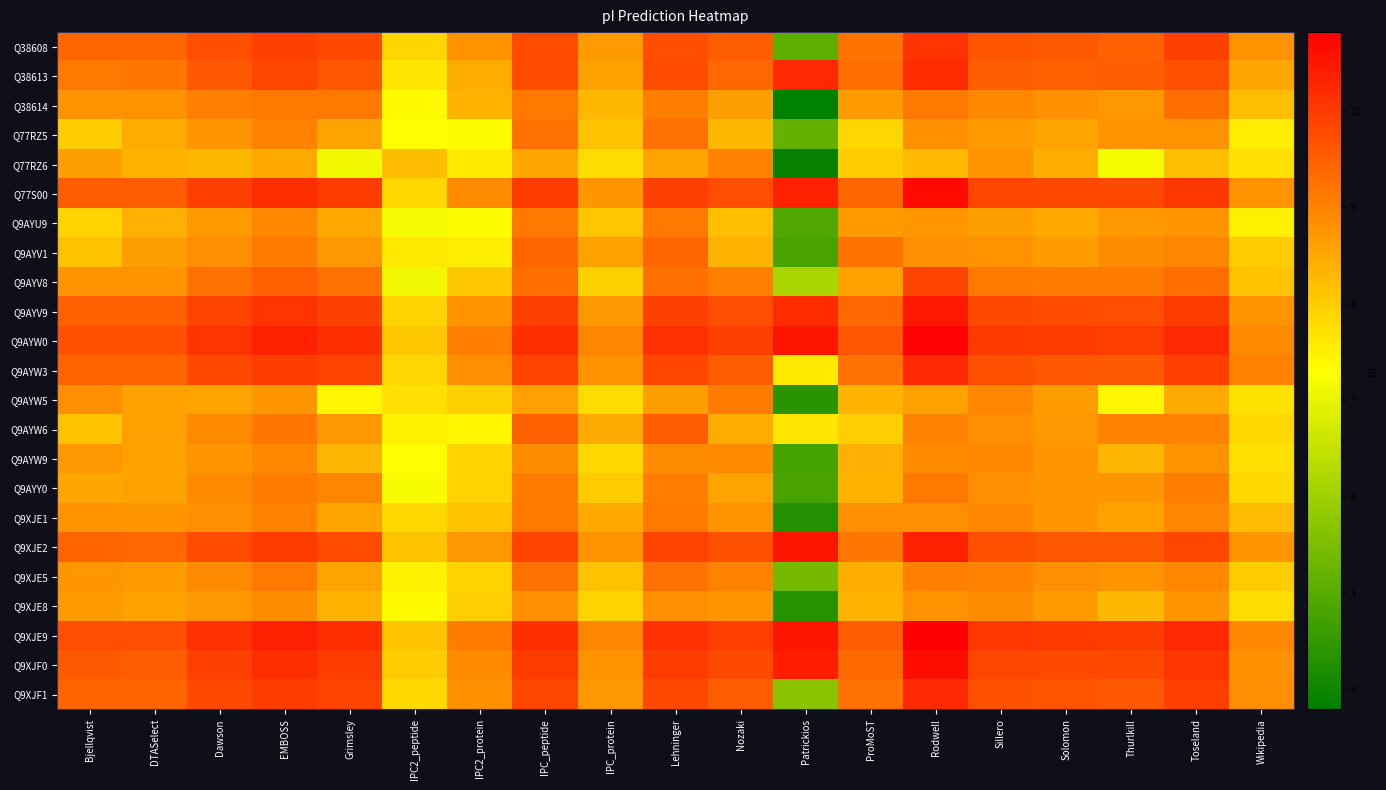

Reading left to right, transcribe all the data shown in this chart.

Q38608: Bjellqvist=9.4	DTASelect=9.4	Dawson=9.7	EMBOSS=9.9	Grimsley=9.8	IPC2_peptide=7.9	IPC2_protein=8.8	IPC_peptide=9.8	IPC_protein=8.7	Lehninger=9.7	Nozaki=9.5	Patrickios=5.1	ProMoST=9.2	Rodwell=10.1	Sillero=9.7	Solomon=9.6	Thurlkill=9.5	Toseland=9.9	Wikipedia=8.8
Q38613: Bjellqvist=9.2	DTASelect=9.2	Dawson=9.6	EMBOSS=9.8	Grimsley=9.6	IPC2_peptide=7.6	IPC2_protein=8.4	IPC_peptide=9.8	IPC_protein=8.6	Lehninger=9.8	Nozaki=9.4	Patrickios=10.2	ProMoST=9.3	Rodwell=10.2	Sillero=9.5	Solomon=9.5	Thurlkill=9.5	Toseland=9.7	Wikipedia=8.5
Q38614: Bjellqvist=8.8	DTASelect=8.8	Dawson=9.0	EMBOSS=9.1	Grimsley=9.2	IPC2_peptide=7.4	IPC2_protein=8.3	IPC_peptide=9.1	IPC_protein=8.3	Lehninger=9.1	Nozaki=8.6	Patrickios=3.8	ProMoST=8.7	Rodwell=9.2	Sillero=8.9	Solomon=8.8	Thurlkill=8.7	Toseland=9.3	Wikipedia=8.2
Q77RZ5: Bjellqvist=8.0	DTASelect=8.4	Dawson=8.7	EMBOSS=9.0	Grimsley=8.6	IPC2_peptide=7.3	IPC2_protein=7.3	IPC_peptide=9.3	IPC_protein=8.2	Lehninger=9.3	Nozaki=8.3	Patrickios=5.2	ProMoST=7.9	Rodwell=8.8	Sillero=8.7	Solomon=8.6	Thurlkill=8.8	Toseland=8.8	Wikipedia=7.6
Q77RZ6: Bjellqvist=8.6	DTASelect=8.4	Dawson=8.3	EMBOSS=8.5	Grimsley=7.1	IPC2_peptide=8.2	IPC2_protein=7.6	IPC_peptide=8.5	IPC_protein=7.8	Lehninger=8.6	Nozaki=9.0	Patrickios=3.9	ProMoST=8.0	Rodwell=8.2	Sillero=8.8	Solomon=8.4	Thurlkill=7.2	Toseland=8.2	Wikipedia=7.7
Q77S00: Bjellqvist=9.5	DTASelect=9.5	Dawson=9.9	EMBOSS=10.2	Grimsley=10.0	IPC2_peptide=7.8	IPC2_protein=8.9	IPC_peptide=10.0	IPC_protein=8.8	Lehninger=9.9	Nozaki=9.7	Patrickios=10.3	ProMoST=9.4	Rodwell=10.7	Sillero=9.8	Solomon=9.8	Thurlkill=9.8	Toseland=10.0	Wikipedia=8.8
Q9AYU9: Bjellqvist=7.9	DTASelect=8.4	Dawson=8.7	EMBOSS=8.9	Grimsley=8.5	IPC2_peptide=7.2	IPC2_protein=7.3	IPC_peptide=9.2	IPC_protein=8.1	Lehninger=9.2	Nozaki=8.2	Patrickios=4.9	ProMoST=8.7	Rodwell=8.7	Sillero=8.6	Solomon=8.5	Thurlkill=8.7	Toseland=8.8	Wikipedia=7.5
Q9AYV1: Bjellqvist=8.2	DTASelect=8.6	Dawson=8.9	EMBOSS=9.1	Grimsley=8.7	IPC2_peptide=7.6	IPC2_protein=7.5	IPC_peptide=9.4	IPC_protein=8.6	Lehninger=9.4	Nozaki=8.3	Patrickios=4.8	ProMoST=9.2	Rodwell=8.9	Sillero=8.8	Solomon=8.7	Thurlkill=8.9	Toseland=9.0	Wikipedia=8.0
Q9AYV8: Bjellqvist=8.8	DTASelect=8.8	Dawson=9.2	EMBOSS=9.5	Grimsley=9.3	IPC2_peptide=7.1	IPC2_protein=8.1	IPC_peptide=9.3	IPC_protein=8.0	Lehninger=9.3	Nozaki=9.0	Patrickios=6.1	ProMoST=8.6	Rodwell=9.9	Sillero=9.1	Solomon=9.1	Thurlkill=9.1	Toseland=9.3	Wikipedia=8.1
Q9AYV9: Bjellqvist=9.5	DTASelect=9.5	Dawson=9.9	EMBOSS=10.1	Grimsley=9.9	IPC2_peptide=7.9	IPC2_protein=8.8	IPC_peptide=9.9	IPC_protein=8.7	Lehninger=9.9	Nozaki=9.7	Patrickios=10.2	ProMoST=9.4	Rodwell=10.5	Sillero=9.8	Solomon=9.8	Thurlkill=9.7	Toseland=10.0	Wikipedia=8.8
Q9AYW0: Bjellqvist=9.7	DTASelect=9.7	Dawson=10.1	EMBOSS=10.3	Grimsley=10.1	IPC2_peptide=8.1	IPC2_protein=9.1	IPC_peptide=10.1	IPC_protein=9.0	Lehninger=10.1	Nozaki=9.9	Patrickios=10.5	ProMoST=9.6	Rodwell=10.8	Sillero=10.0	Solomon=10.0	Thurlkill=10.0	Toseland=10.2	Wikipedia=8.9
Q9AYW3: Bjellqvist=9.4	DTASelect=9.4	Dawson=9.8	EMBOSS=10.0	Grimsley=9.9	IPC2_peptide=7.9	IPC2_protein=8.9	IPC_peptide=9.9	IPC_protein=8.8	Lehninger=9.8	Nozaki=9.5	Patrickios=7.6	ProMoST=9.3	Rodwell=10.2	Sillero=9.7	Solomon=9.6	Thurlkill=9.6	Toseland=10.0	Wikipedia=9.0
Q9AYW5: Bjellqvist=8.9	DTASelect=8.6	Dawson=8.6	EMBOSS=8.7	Grimsley=7.4	IPC2_peptide=7.7	IPC2_protein=8.0	IPC_peptide=8.6	IPC_protein=7.8	Lehninger=8.6	Nozaki=9.1	Patrickios=4.4	ProMoST=8.4	Rodwell=8.6	Sillero=9.0	Solomon=8.7	Thurlkill=7.4	Toseland=8.5	Wikipedia=7.7
Q9AYW6: Bjellqvist=8.1	DTASelect=8.6	Dawson=8.9	EMBOSS=9.2	Grimsley=8.7	IPC2_peptide=7.5	IPC2_protein=7.4	IPC_peptide=9.5	IPC_protein=8.5	Lehninger=9.5	Nozaki=8.4	Patrickios=7.7	ProMoST=8.0	Rodwell=9.0	Sillero=8.9	Solomon=8.7	Thurlkill=9.0	Toseland=9.0	Wikipedia=7.8
Q9AYW9: Bjellqvist=8.7	DTASelect=8.6	Dawson=8.8	EMBOSS=8.9	Grimsley=8.3	IPC2_peptide=7.3	IPC2_protein=7.9	IPC_peptide=8.9	IPC_protein=7.8	Lehninger=8.9	Nozaki=8.9	Patrickios=4.8	ProMoST=8.4	Rodwell=8.9	Sillero=8.9	Solomon=8.7	Thurlkill=8.3	Toseland=8.8	Wikipedia=7.7
Q9AYY0: Bjellqvist=8.5	DTASelect=8.6	Dawson=8.9	EMBOSS=9.1	Grimsley=9.0	IPC2_peptide=7.2	IPC2_protein=7.9	IPC_peptide=9.1	IPC_protein=8.0	Lehninger=9.1	Nozaki=8.6	Patrickios=4.8	ProMoST=8.3	Rodwell=9.1	Sillero=8.8	Solomon=8.7	Thurlkill=8.7	Toseland=9.1	Wikipedia=7.8
Q9XJE1: Bjellqvist=8.8	DTASelect=8.7	Dawson=8.8	EMBOSS=9.0	Grimsley=8.6	IPC2_peptide=7.8	IPC2_protein=8.2	IPC_peptide=9.2	IPC_protein=8.5	Lehninger=9.2	Nozaki=8.8	Patrickios=4.3	ProMoST=8.9	Rodwell=8.8	Sillero=9.0	Solomon=8.8	Thurlkill=8.6	Toseland=9.0	Wikipedia=8.2
Q9XJE2: Bjellqvist=9.4	DTASelect=9.4	Dawson=9.8	EMBOSS=10.0	Grimsley=9.8	IPC2_peptide=8.1	IPC2_protein=8.7	IPC_peptide=9.9	IPC_protein=8.8	Lehninger=9.9	Nozaki=9.7	Patrickios=10.5	ProMoST=9.2	Rodwell=10.4	Sillero=9.7	Solomon=9.6	Thurlkill=9.6	Toseland=9.9	Wikipedia=8.7
Q9XJE5: Bjellqvist=8.8	DTASelect=8.7	Dawson=8.9	EMBOSS=9.1	Grimsley=8.6	IPC2_peptide=7.5	IPC2_protein=7.9	IPC_peptide=9.3	IPC_protein=8.1	Lehninger=9.3	Nozaki=9.0	Patrickios=5.4	ProMoST=8.4	Rodwell=9.0	Sillero=9.0	Solomon=8.8	Thurlkill=8.8	Toseland=8.9	Wikipedia=8.0
Q9XJE8: Bjellqvist=8.7	DTASelect=8.6	Dawson=8.7	EMBOSS=8.9	Grimsley=8.3	IPC2_peptide=7.4	IPC2_protein=8.0	IPC_peptide=8.9	IPC_protein=7.9	Lehninger=8.8	Nozaki=8.8	Patrickios=4.3	ProMoST=8.4	Rodwell=8.8	Sillero=8.9	Solomon=8.7	Thurlkill=8.3	Toseland=8.8	Wikipedia=7.8
Q9XJE9: Bjellqvist=9.7	DTASelect=9.7	Dawson=10.1	EMBOSS=10.4	Grimsley=10.2	IPC2_peptide=8.1	IPC2_protein=9.1	IPC_peptide=10.1	IPC_protein=9.0	Lehninger=10.1	Nozaki=10.0	Patrickios=10.5	ProMoST=9.5	Rodwell=10.8	Sillero=10.0	Solomon=10.0	Thurlkill=10.0	Toseland=10.2	Wikipedia=8.9
Q9XJF0: Bjellqvist=9.6	DTASelect=9.5	Dawson=9.9	EMBOSS=10.2	Grimsley=10.0	IPC2_peptide=8.0	IPC2_protein=8.9	IPC_peptide=10.0	IPC_protein=8.8	Lehninger=10.0	Nozaki=9.8	Patrickios=10.4	ProMoST=9.3	Rodwell=10.6	Sillero=9.9	Solomon=9.8	Thurlkill=9.8	Toseland=10.1	Wikipedia=8.8
Q9XJF1: Bjellqvist=9.4	DTASelect=9.4	Dawson=9.8	EMBOSS=10.0	Grimsley=9.9	IPC2_peptide=7.8	IPC2_protein=8.8	IPC_peptide=9.8	IPC_protein=8.7	Lehninger=9.8	Nozaki=9.5	Patrickios=5.7	ProMoST=9.3	Rodwell=10.2	Sillero=9.7	Solomon=9.6	Thurlkill=9.6	Toseland=10.0	Wikipedia=8.9